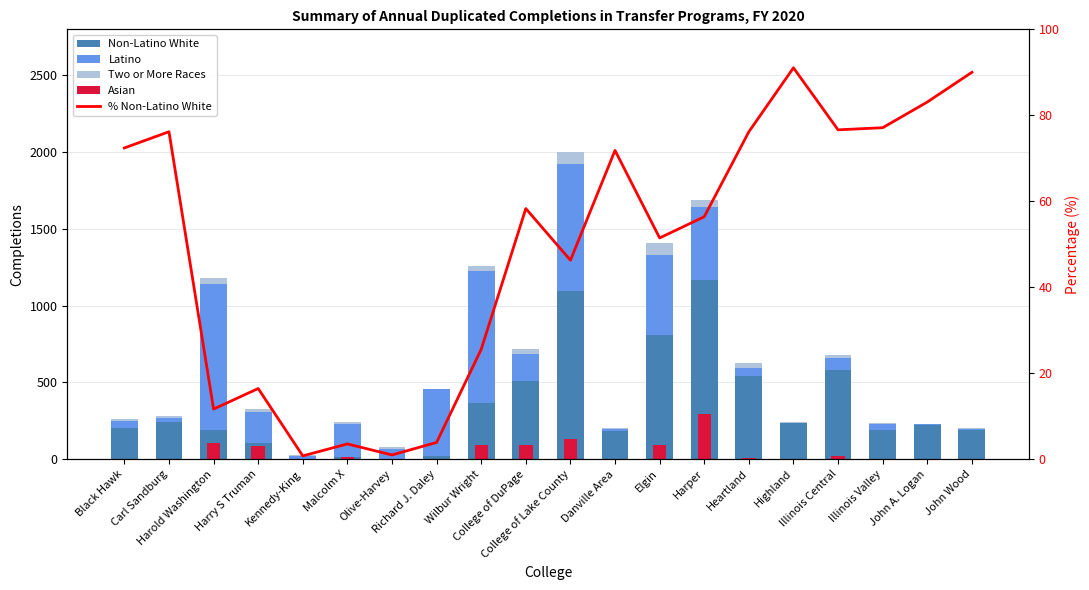

At which category is the sum across all series the highest?

College of Lake County